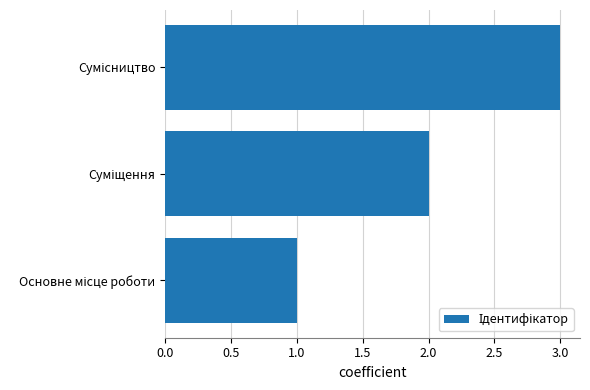

Does the chart contain stacked bars?

No